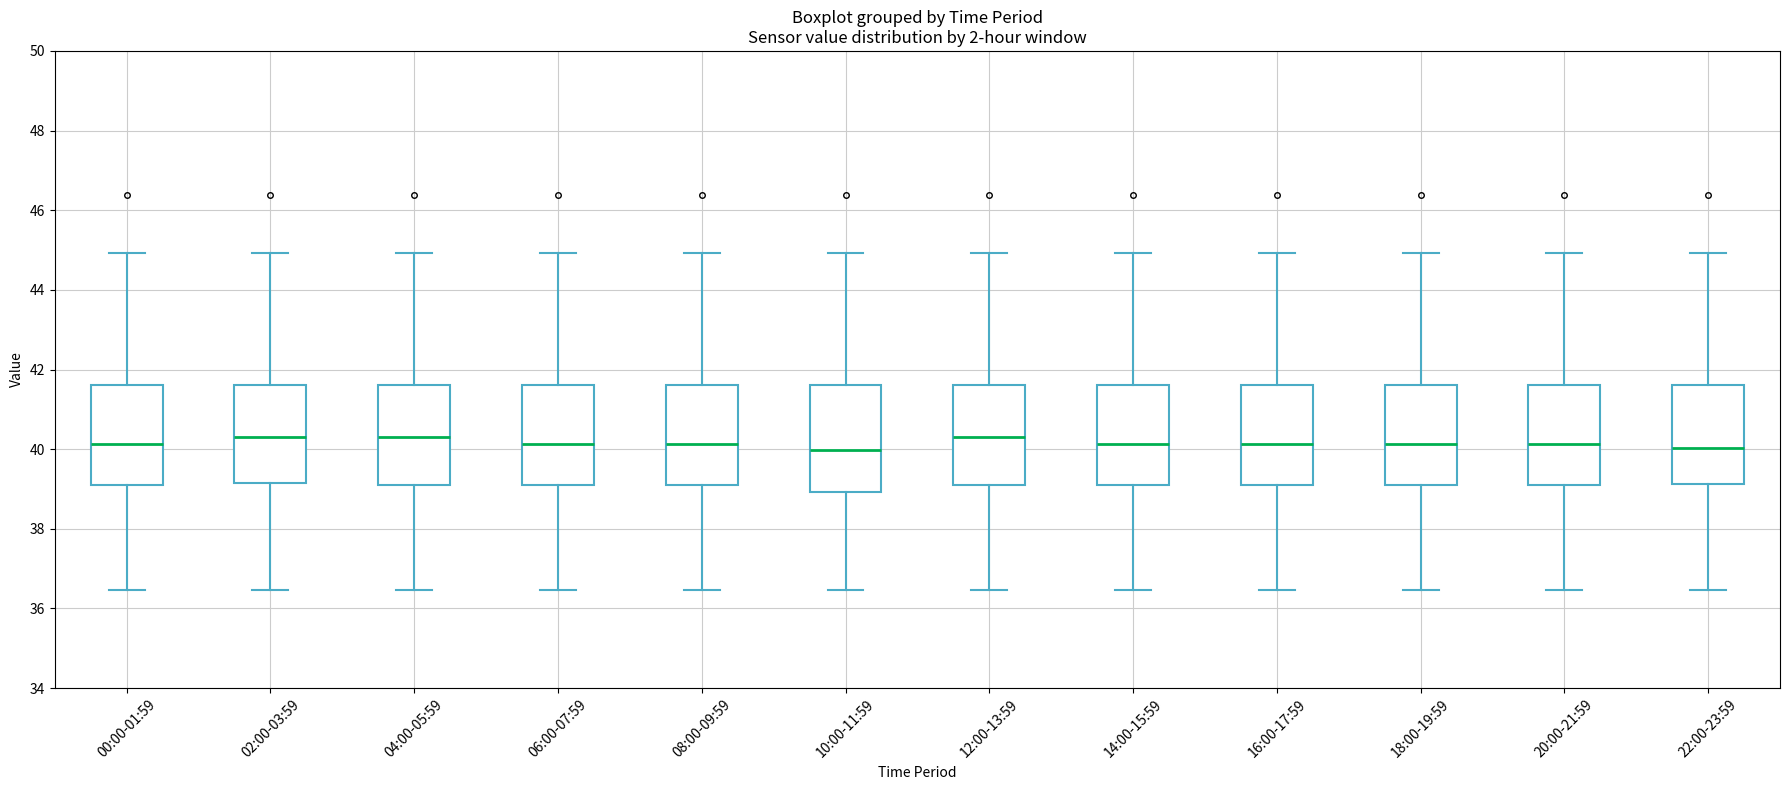

Reading left to right, transcribe this box plot: for each box, give where its median line is, the range the box spans, and where its two whiskers end, as read against the y-axis. The values are not printed on the chart, so give them approximately, as read against the axis.

00:00-01:59: median 40.2, box 39.2 to 41.6, whiskers 36.4 to 45.0
02:00-03:59: median 40.4, box 39.2 to 41.6, whiskers 36.4 to 45.0
04:00-05:59: median 40.4, box 39.2 to 41.6, whiskers 36.4 to 45.0
06:00-07:59: median 40.2, box 39.2 to 41.6, whiskers 36.4 to 45.0
08:00-09:59: median 40.2, box 39.2 to 41.6, whiskers 36.4 to 45.0
10:00-11:59: median 40.0, box 39.0 to 41.6, whiskers 36.4 to 45.0
12:00-13:59: median 40.4, box 39.2 to 41.6, whiskers 36.4 to 45.0
14:00-15:59: median 40.2, box 39.2 to 41.6, whiskers 36.4 to 45.0
16:00-17:59: median 40.2, box 39.2 to 41.6, whiskers 36.4 to 45.0
18:00-19:59: median 40.2, box 39.2 to 41.6, whiskers 36.4 to 45.0
20:00-21:59: median 40.2, box 39.2 to 41.6, whiskers 36.4 to 45.0
22:00-23:59: median 40.0, box 39.2 to 41.6, whiskers 36.4 to 45.0